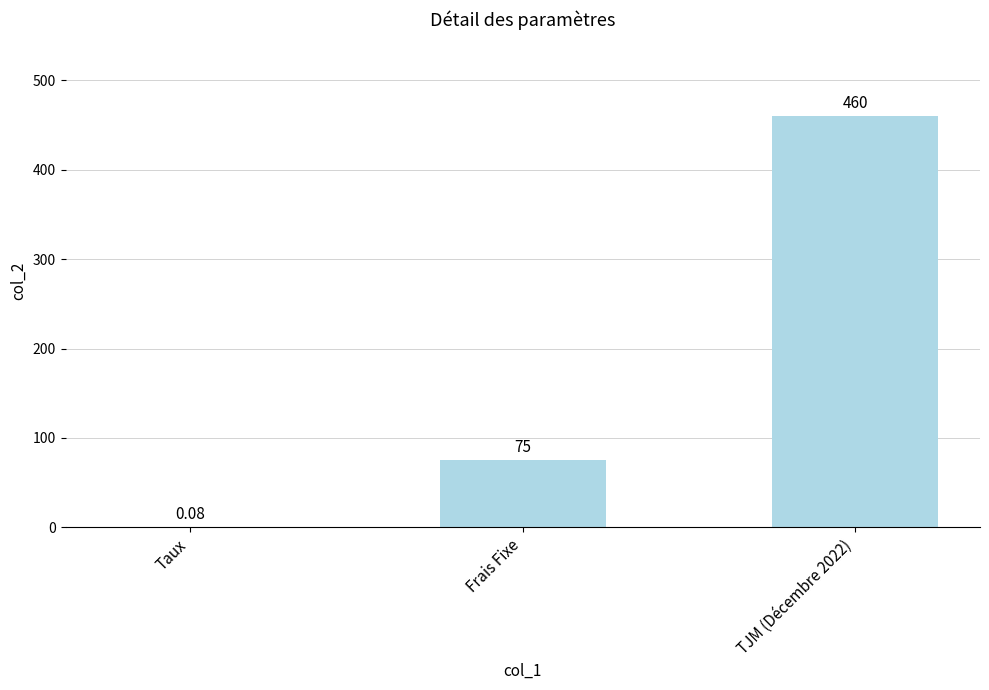

Between Frais Fixe and Taux, which is larger?

Frais Fixe